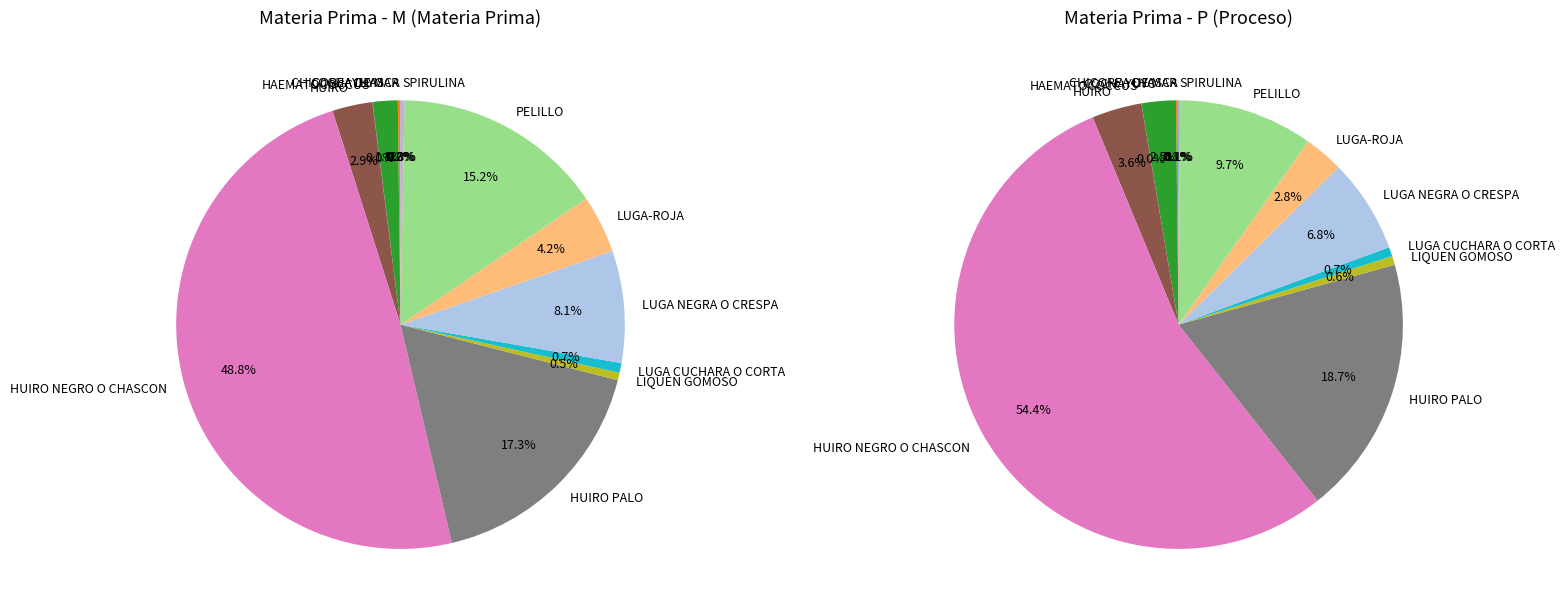

Between PELILLO and COCHAYUYO, which is larger?

PELILLO